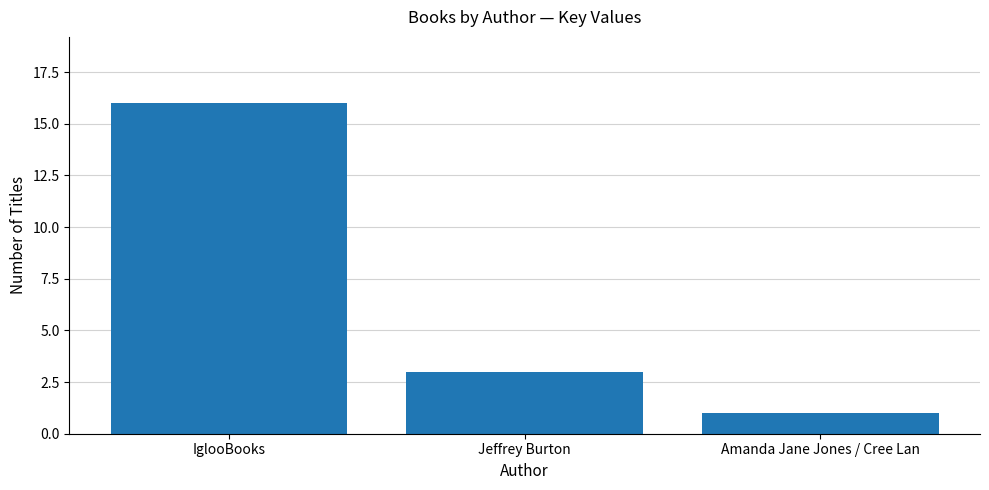

Is it true that the value at Jeffrey Burton is 3?

True